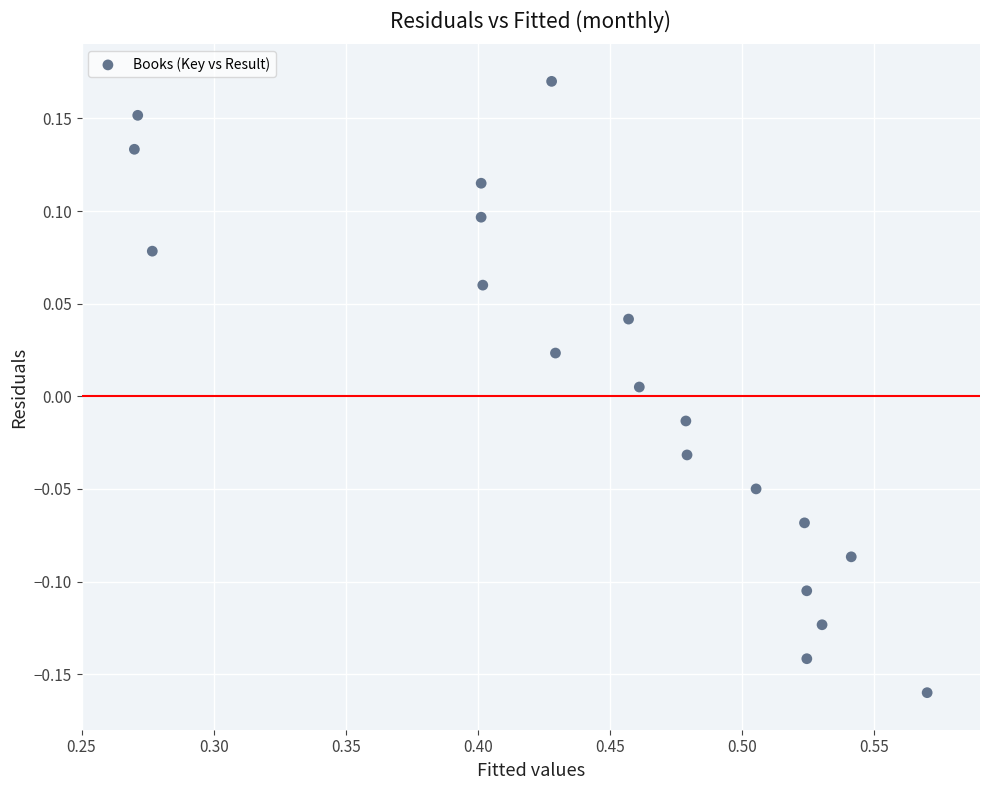

What is the range of Y values (max minus min)?

0.3